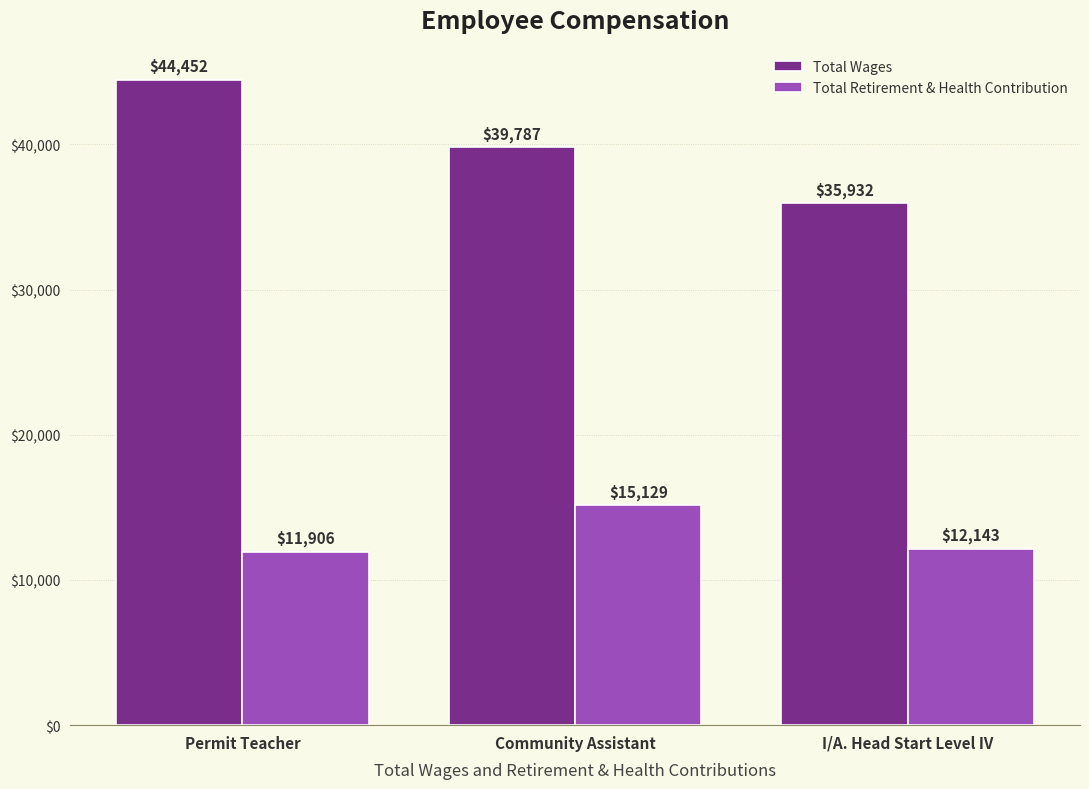

Reading left to right, list all the values displayed in this chart.

Total Wages: 44452	39787	35932
Total Retirement & Health Contribution: 11906	15129	12143